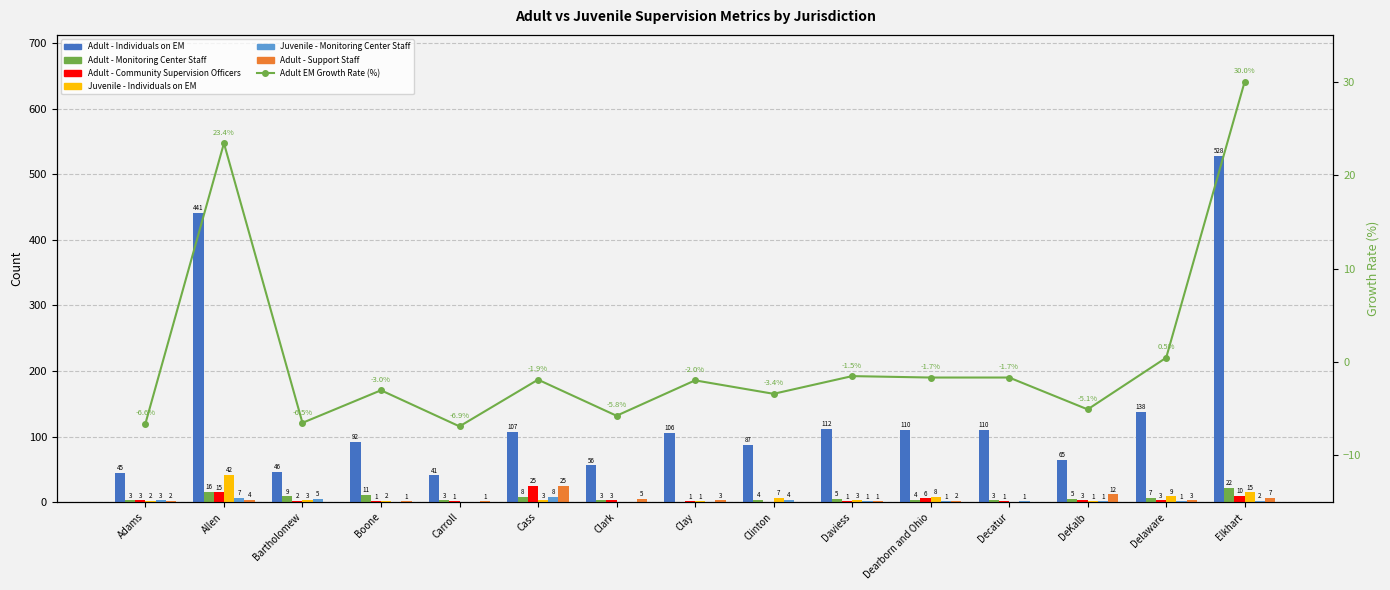

Which category has the lowest value in the Adult - Monitoring Center Staff series?

Clay